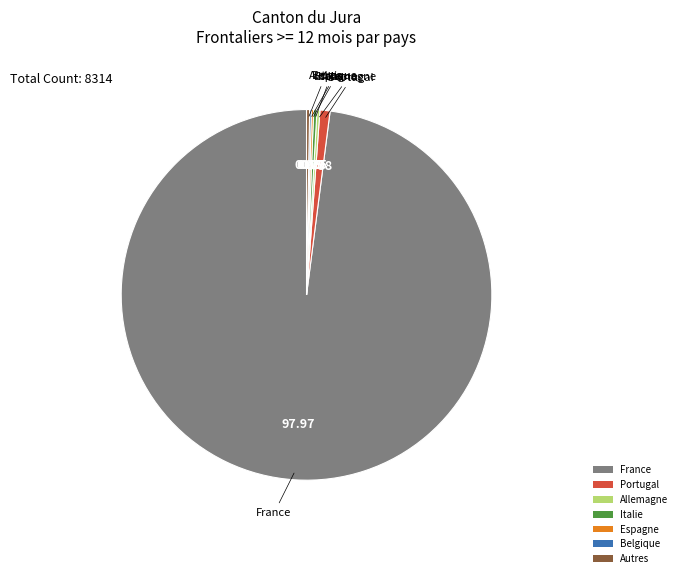

Approximately how many times larger is the value at France compared to Portugal?

111.6